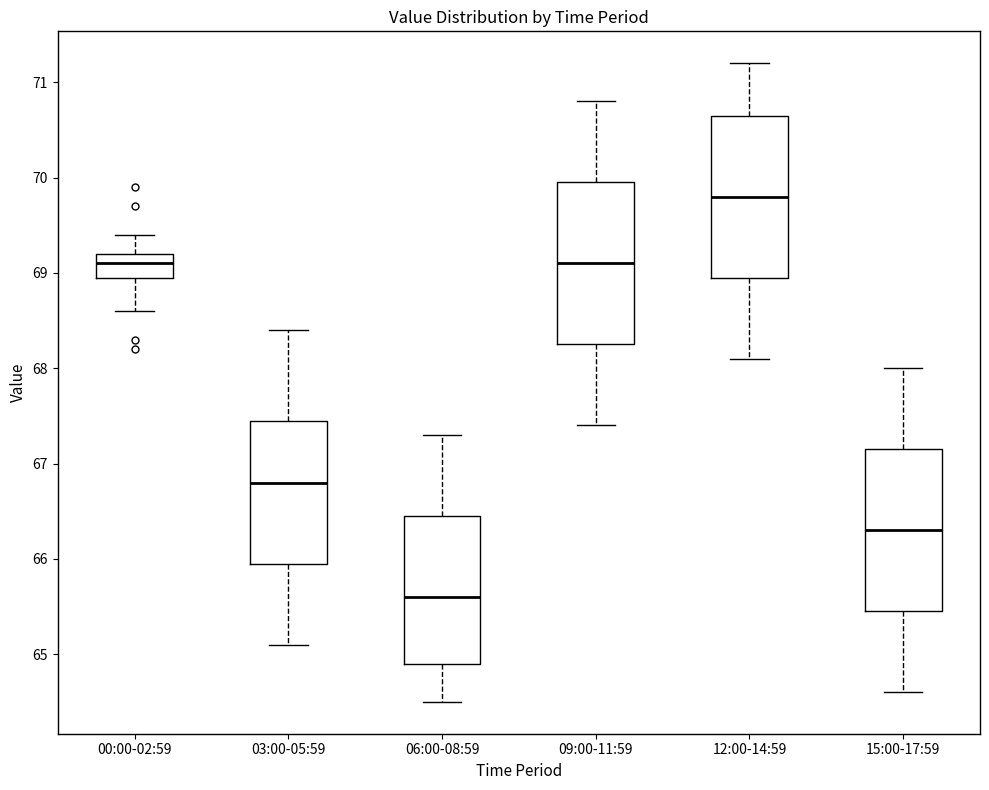

Reading left to right, transcribe this box plot: for each box, give where its median line is, the range the box spans, and where its two whiskers end, as read against the y-axis. The values are not printed on the chart, so give them approximately, as read against the axis.

00:00-02:59: median 69.1, box 69.0 to 69.2, whiskers 68.6 to 69.4
03:00-05:59: median 66.8, box 66.0 to 67.5, whiskers 65.1 to 68.4
06:00-08:59: median 65.6, box 64.9 to 66.5, whiskers 64.5 to 67.3
09:00-11:59: median 69.1, box 68.3 to 70.0, whiskers 67.4 to 70.8
12:00-14:59: median 69.8, box 69.0 to 70.7, whiskers 68.1 to 71.2
15:00-17:59: median 66.3, box 65.5 to 67.2, whiskers 64.6 to 68.0